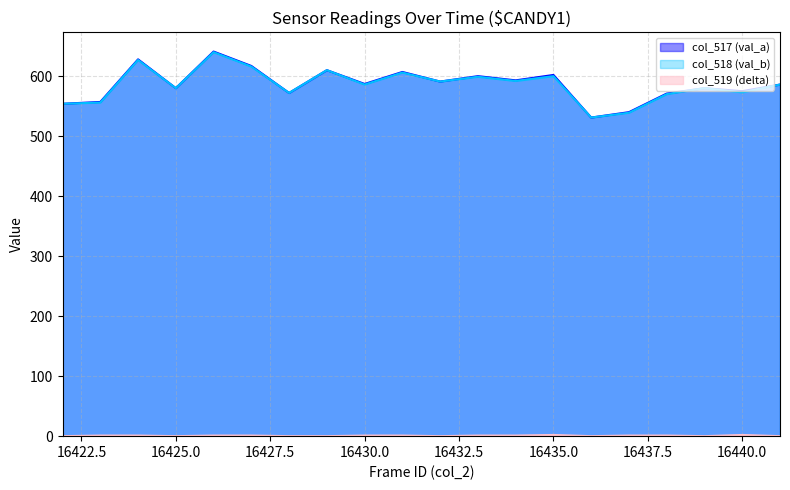

True or false: col_519 (delta) and col_518 (val_b) intersect in this chart.

False